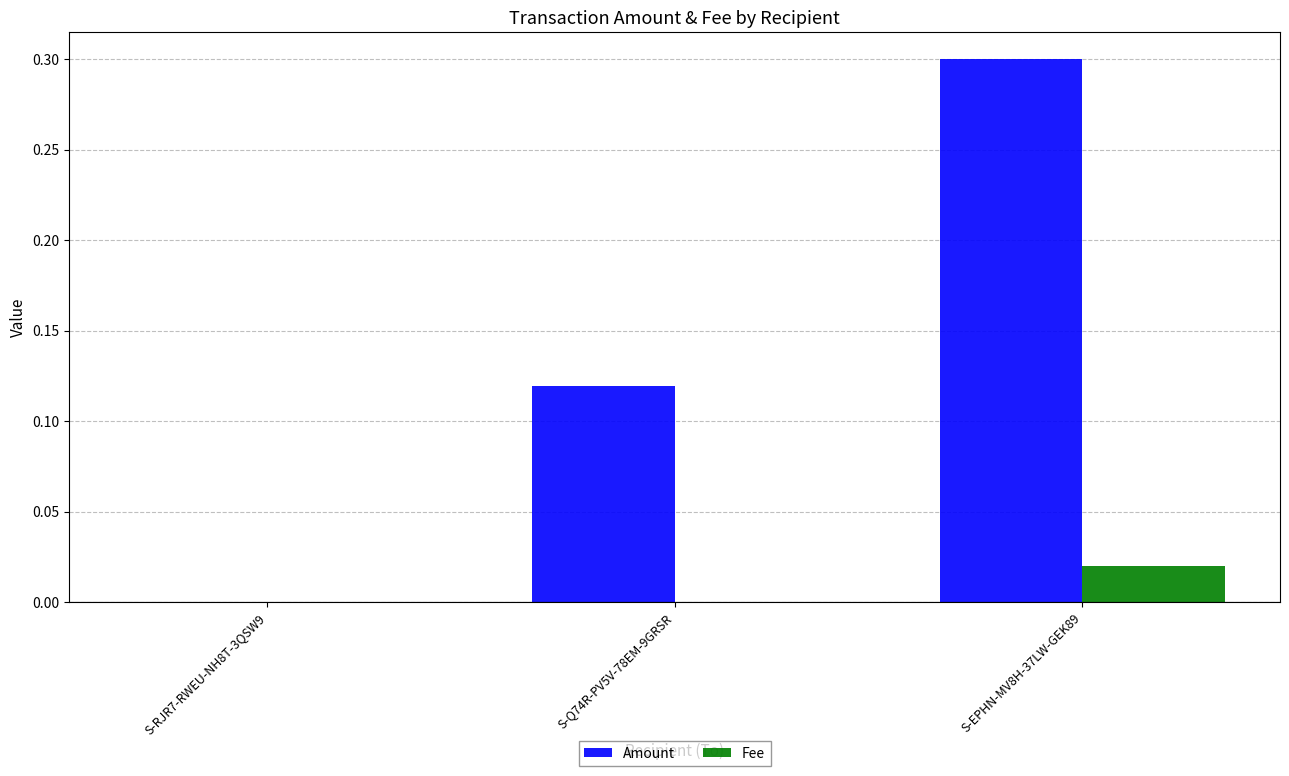

Which series has the largest total across all categories?

Amount